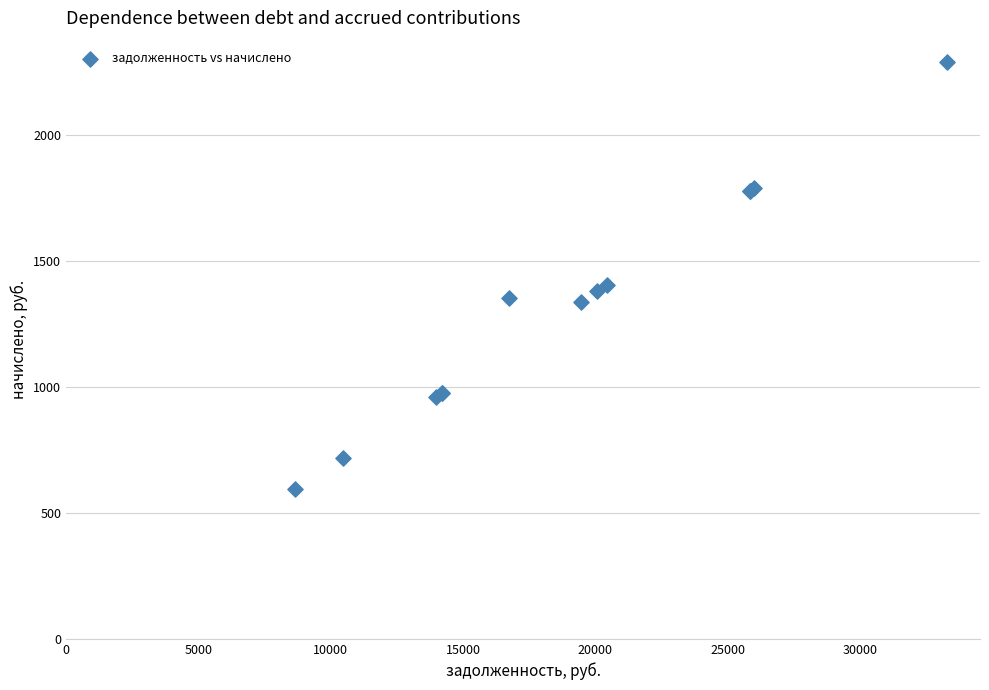

What Y value in the scatter plot is closest to 1440?

1403.0